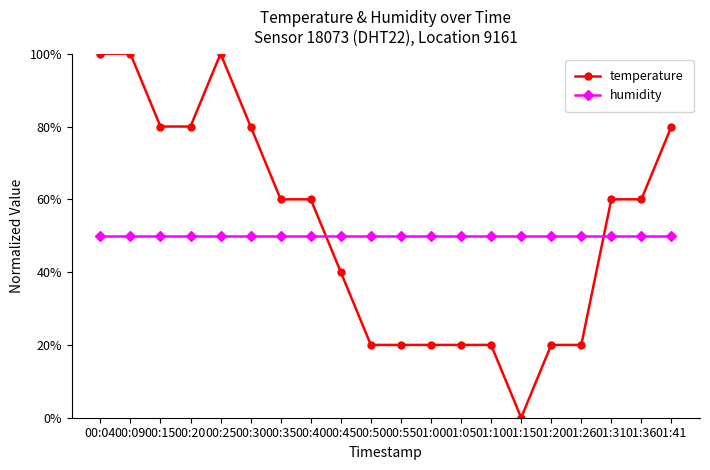

True or false: temperature has more than 0 points higher than both neighbors.

True